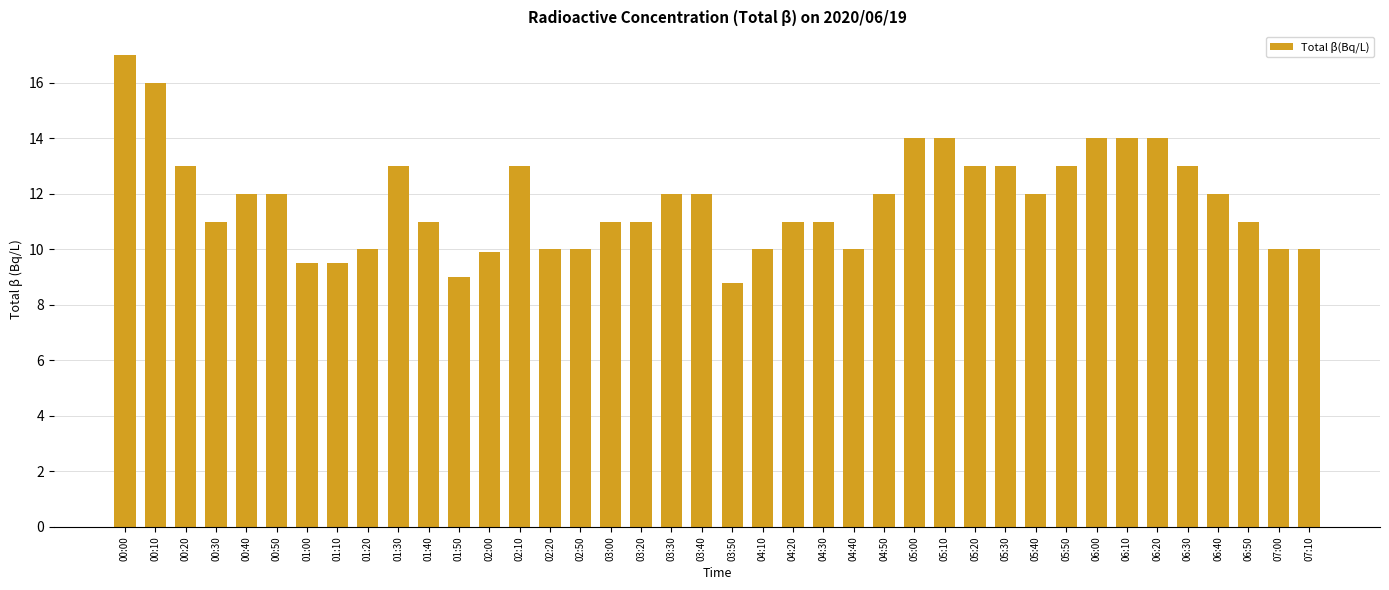

What is the smallest value displayed?

8.8